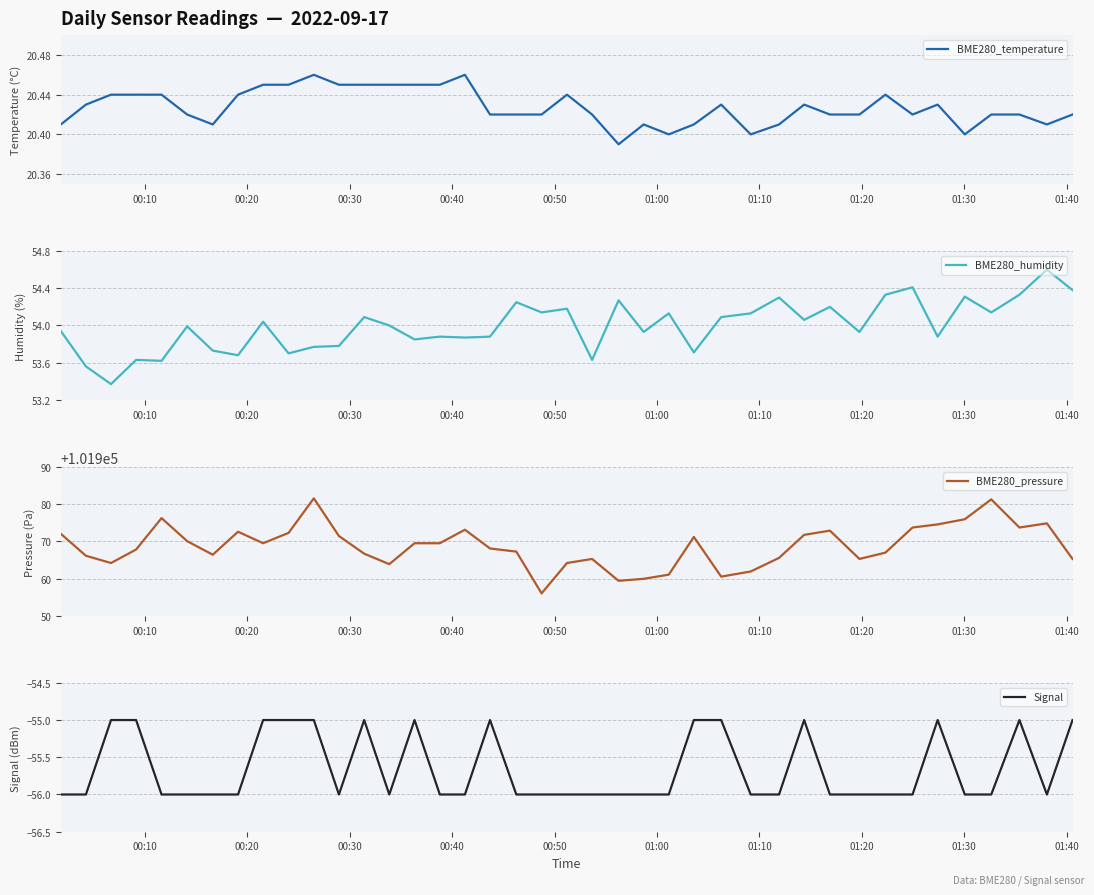

What is the lowest value of the BME280_pressure series?

101956.0